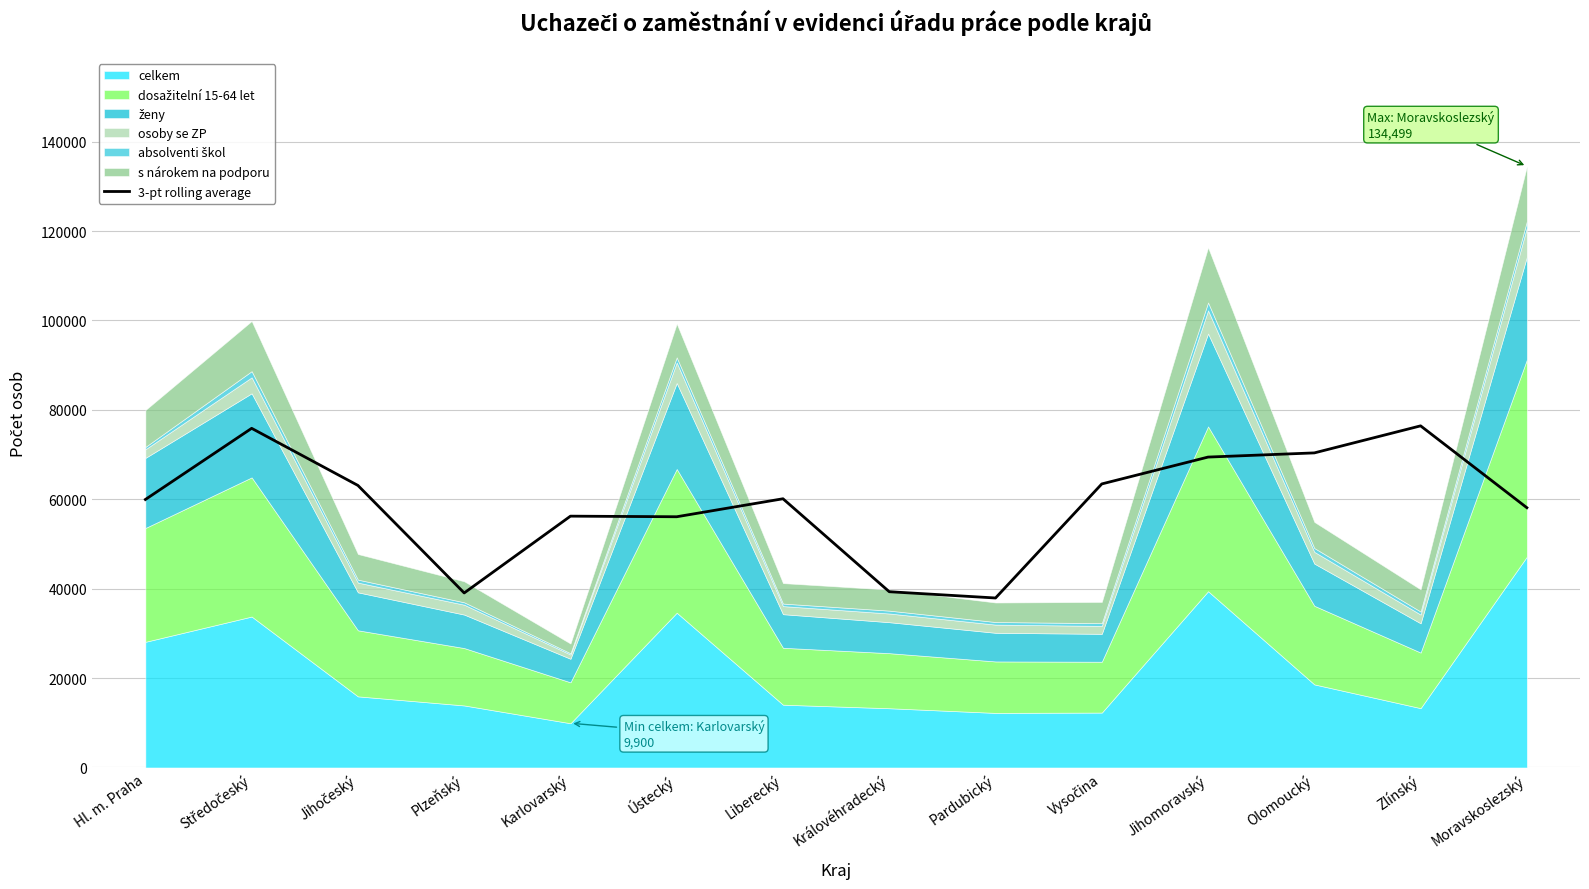

True or false: there are more than 0 points higher than both neighbors.

True